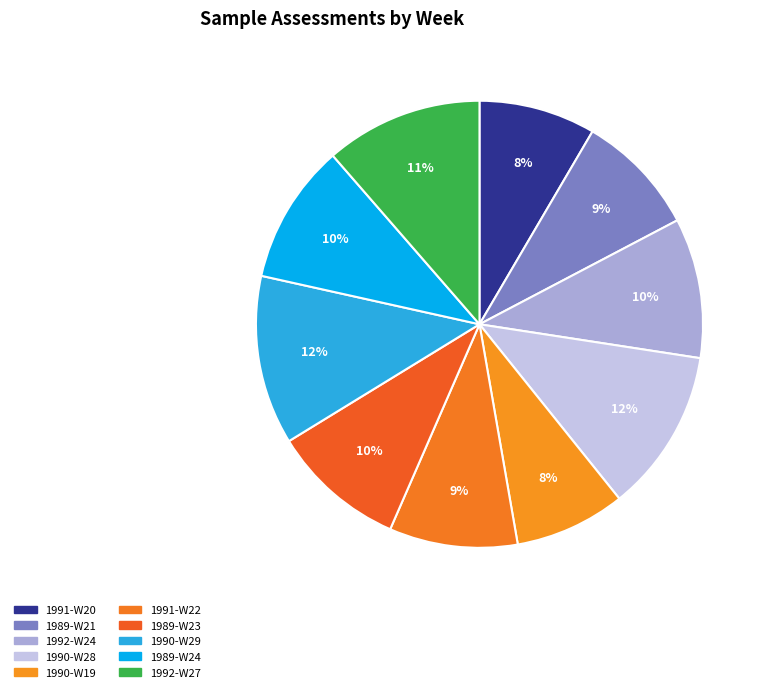

Between 1990-W19 and 1989-W24, which is larger?

1989-W24